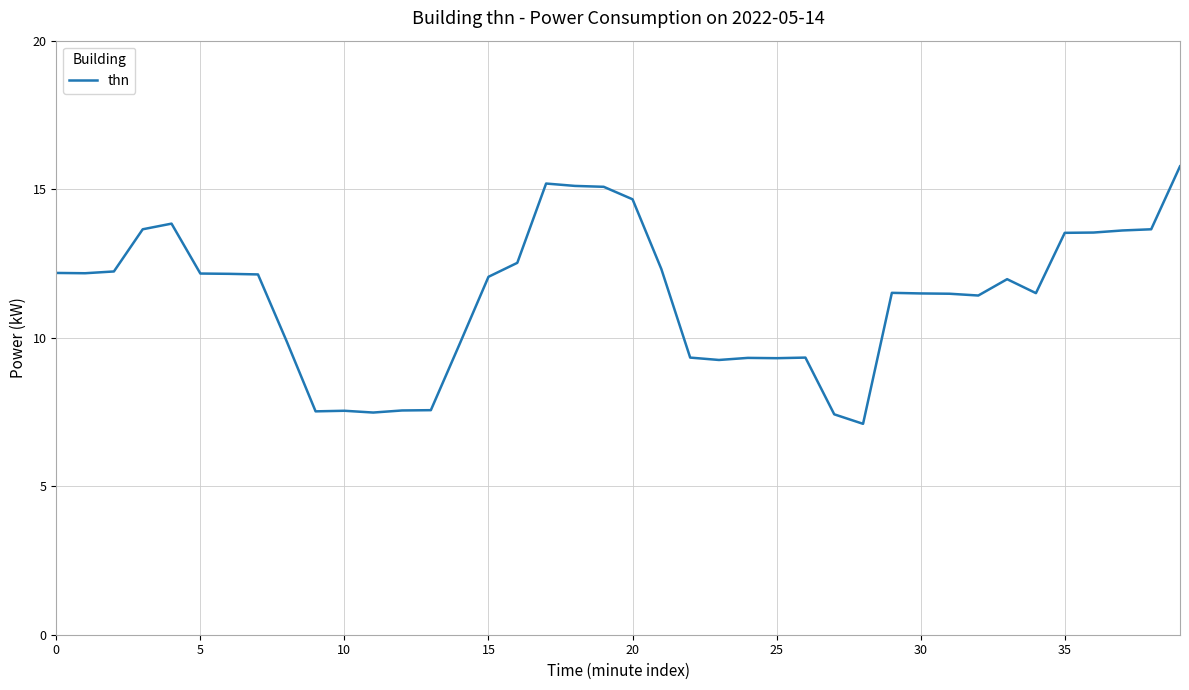

What is the smallest value displayed?

7.1